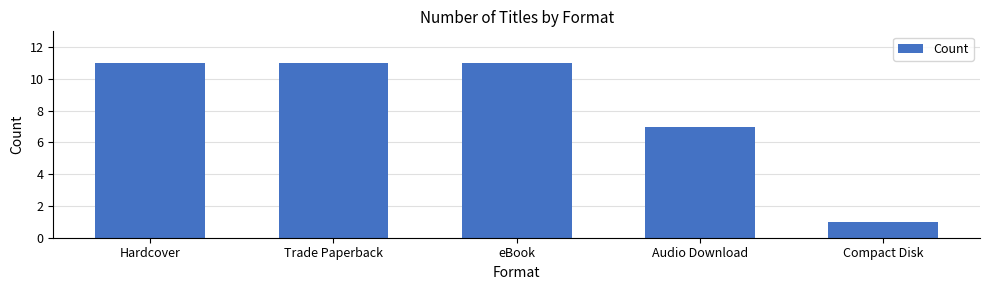

Reading left to right, transcribe all the data shown in this chart.

11	11	11	7	1